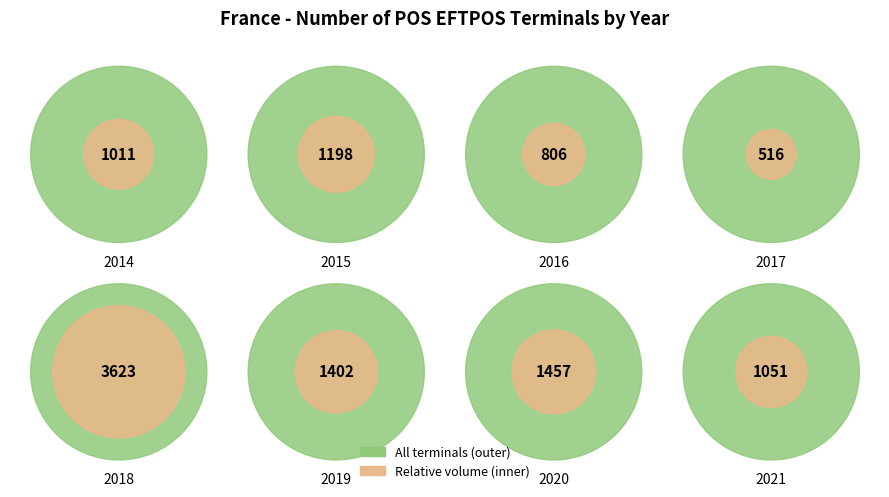

What is the largest slice in the pie chart?

2018